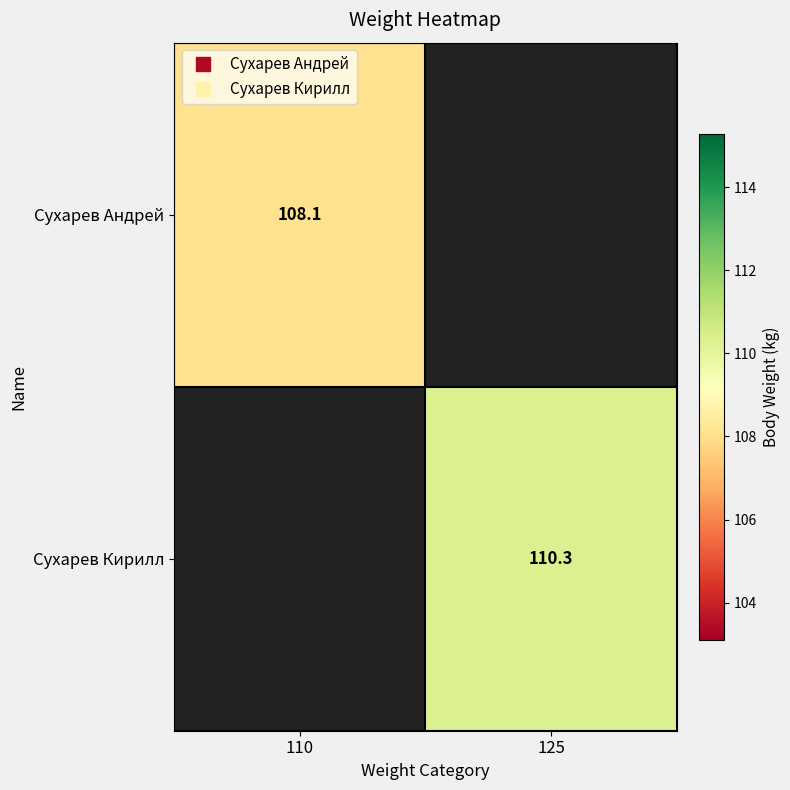

Where does the Сухарев Кирилл series first go above 110?

125